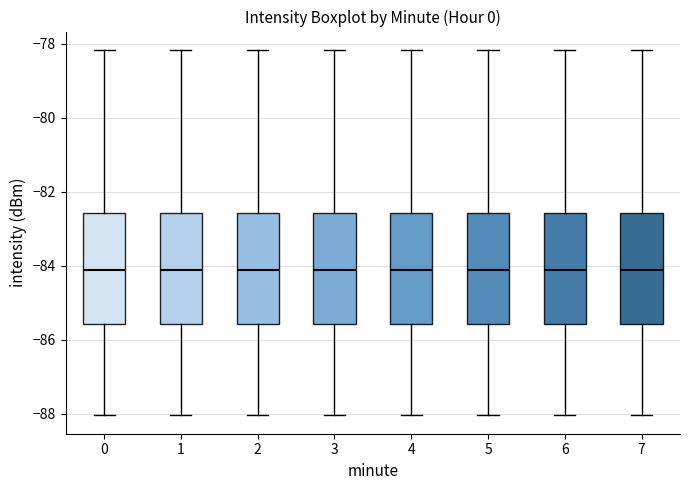

Reading left to right, transcribe this box plot: for each box, give where its median line is, the range the box spans, and where its two whiskers end, as read against the y-axis. The values are not printed on the chart, so give them approximately, as read against the axis.

0: median -84.2, box -85.6 to -82.6, whiskers -88.0 to -78.2
1: median -84.2, box -85.6 to -82.6, whiskers -88.0 to -78.2
2: median -84.2, box -85.6 to -82.6, whiskers -88.0 to -78.2
3: median -84.2, box -85.6 to -82.6, whiskers -88.0 to -78.2
4: median -84.2, box -85.6 to -82.6, whiskers -88.0 to -78.2
5: median -84.2, box -85.6 to -82.6, whiskers -88.0 to -78.2
6: median -84.2, box -85.6 to -82.6, whiskers -88.0 to -78.2
7: median -84.2, box -85.6 to -82.6, whiskers -88.0 to -78.2